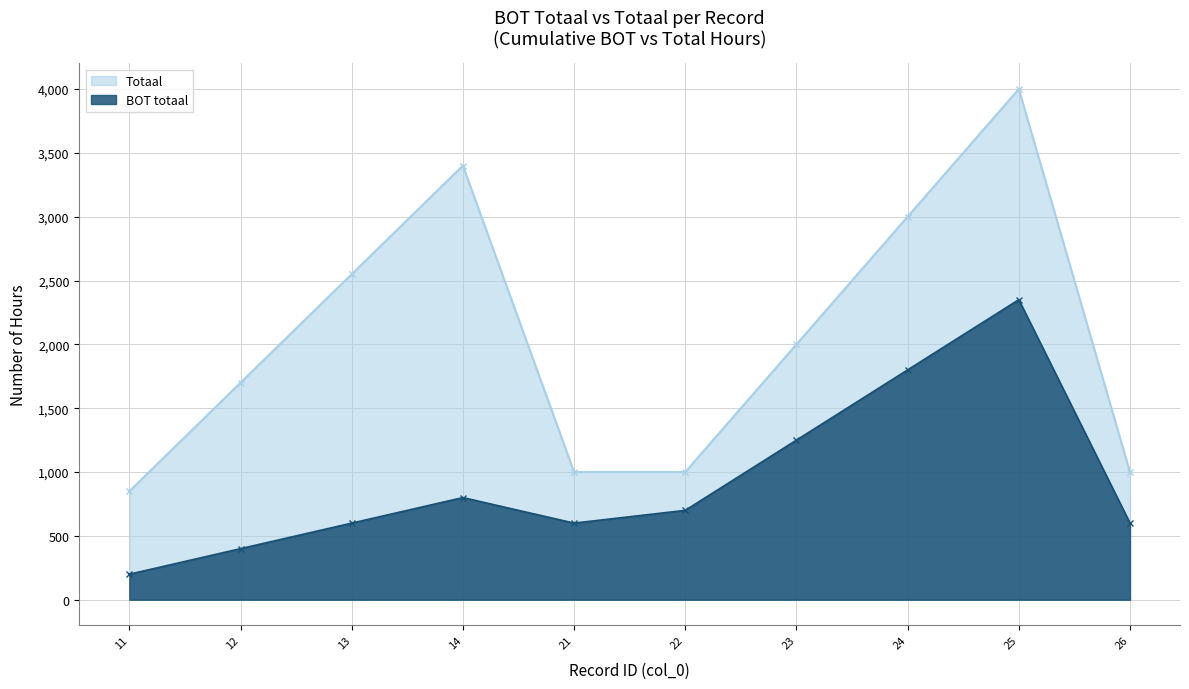

Is the value of BOT totaal at 11 greater than the value of Totaal at 21?

No